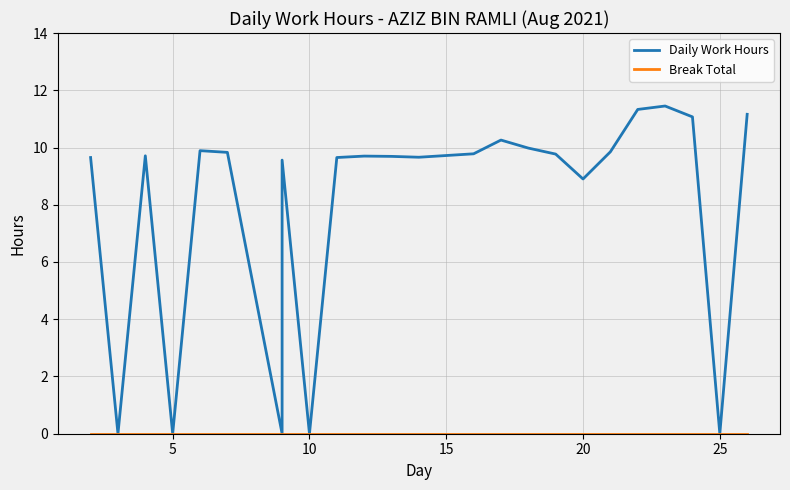

Rank the series by their maximum value, from lowest to highest.

Break Total, Daily Work Hours